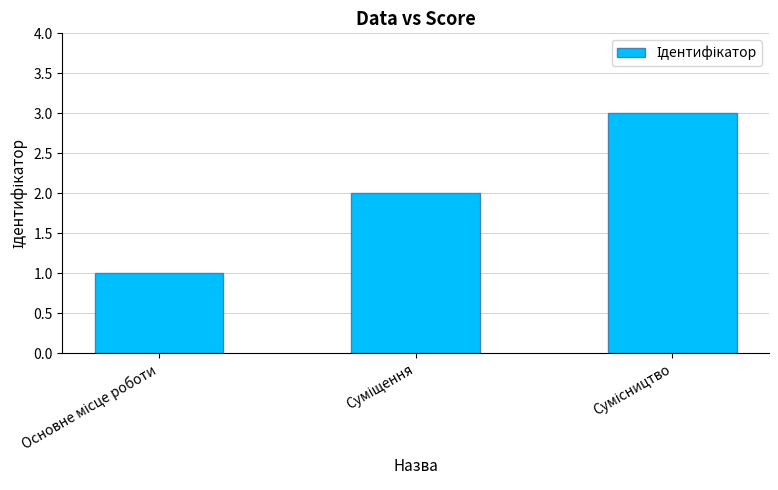

What is the sum of all values?

6